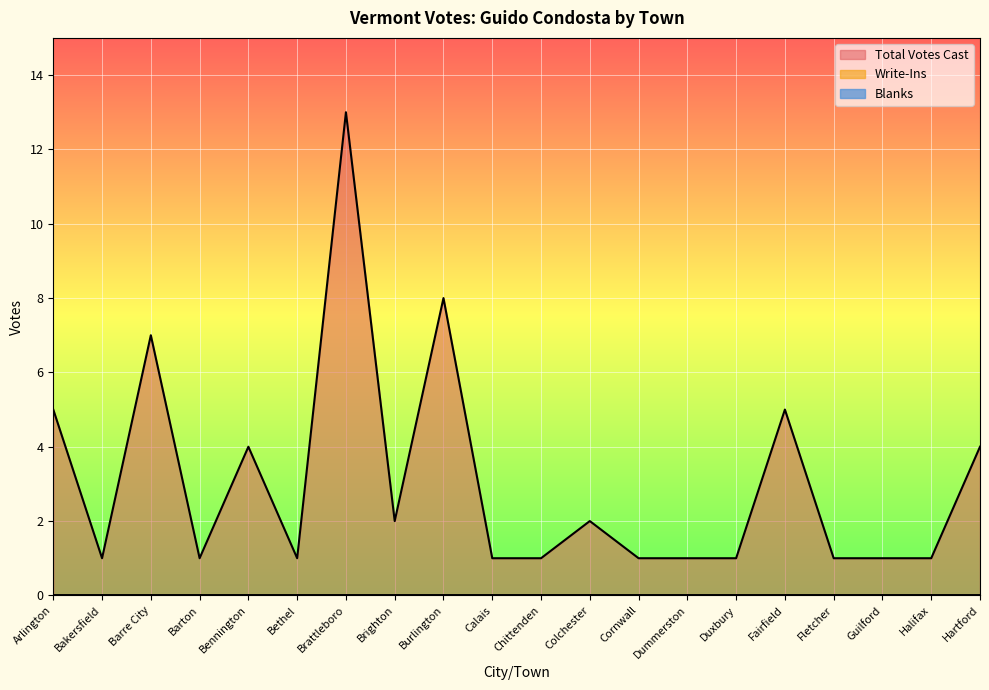

Reading left to right, what are all the values shown in this chart?

Total Votes Cast: 5	1	7	1	4	1	13	2	8	1	1	2	1	1	1	5	1	1	1	4
Write-Ins: 0	0	0	0	0	0	0	0	0	0	0	0	0	0	0	0	0	0	0	0
Blanks: 0	0	0	0	0	0	0	0	0	0	0	0	0	0	0	0	0	0	0	0